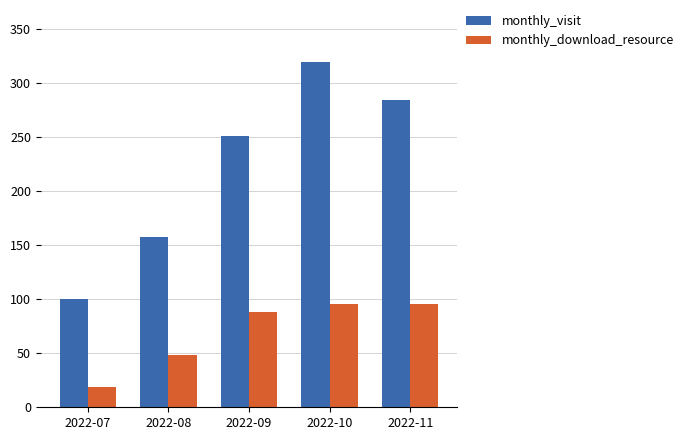

Between 2022-07 and 2022-10, which series saw the biggest shift?

monthly_visit